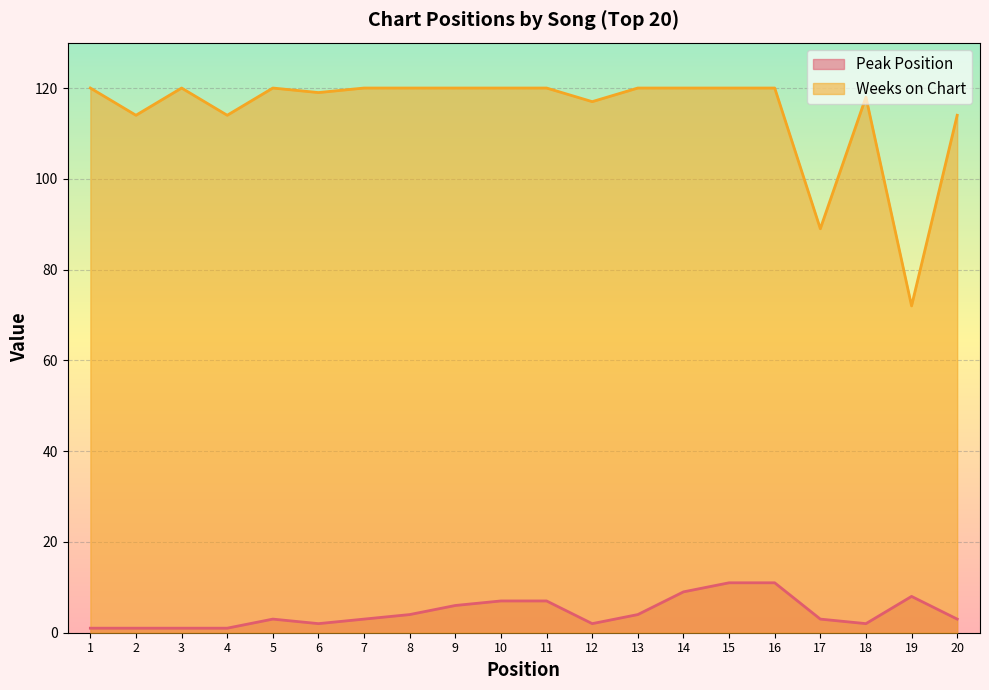

What is the difference between the second highest and second lowest values in the Weeks on Chart series?

31